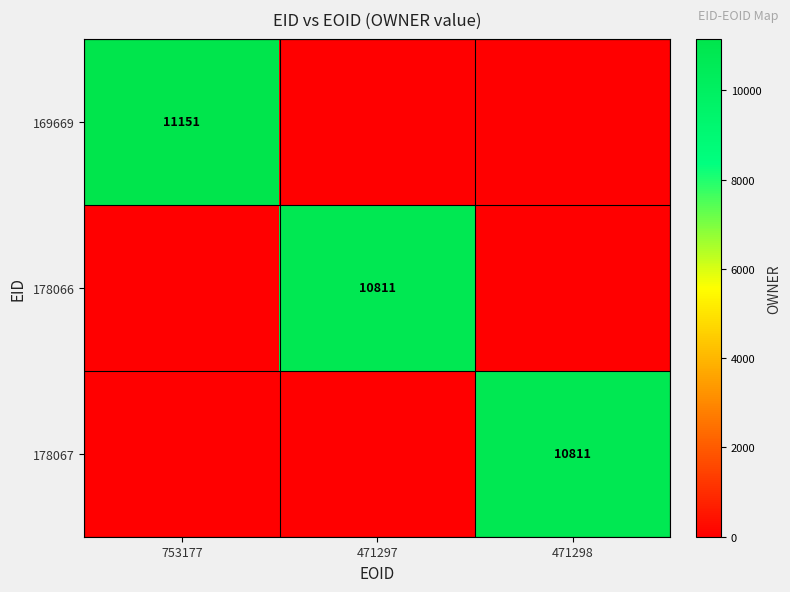

Is it true that 169669 equals 11151 at 753177?

True